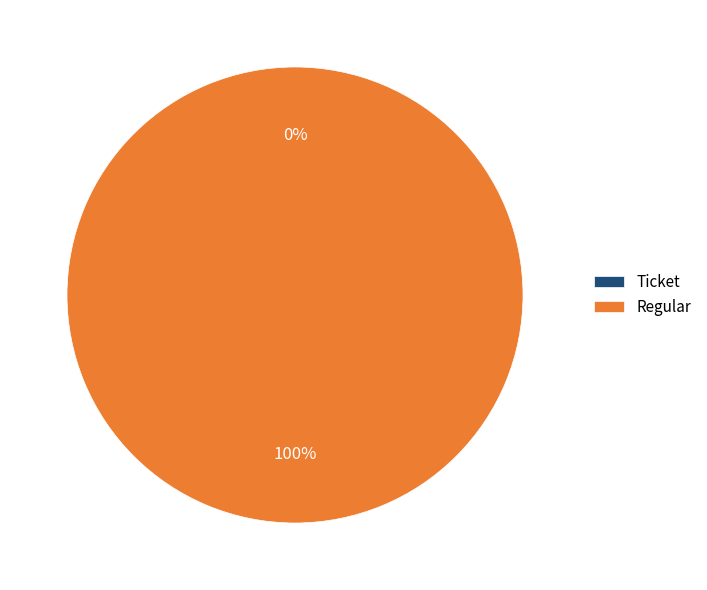

What percentage is the Regular slice, to the nearest percent?

100%